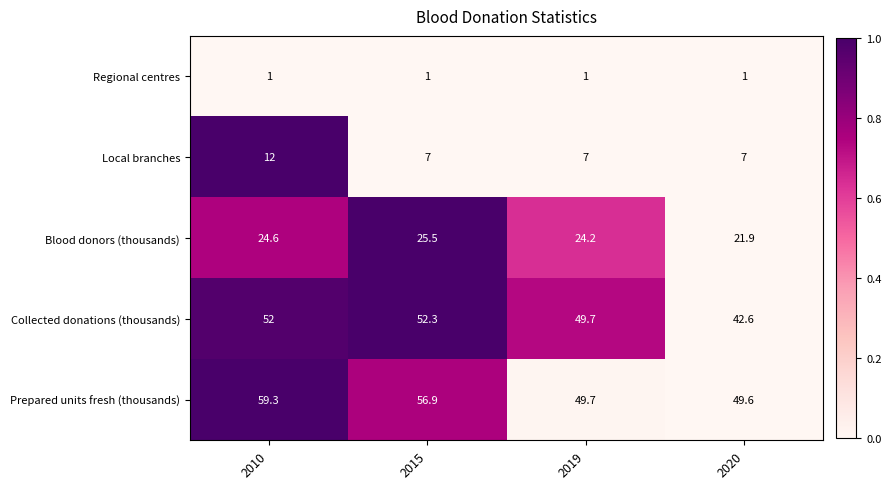

The value of Prepared units fresh (thousands) at 2015 is 56.9. True or false?

True